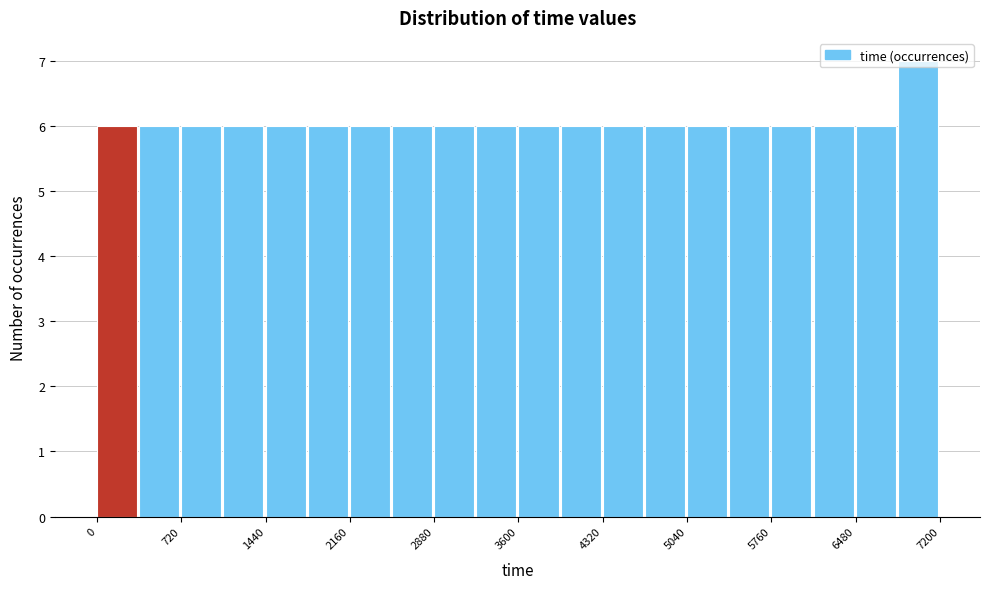

Read against the x-axis, roughly where is the centre of the tallest bar?

7000